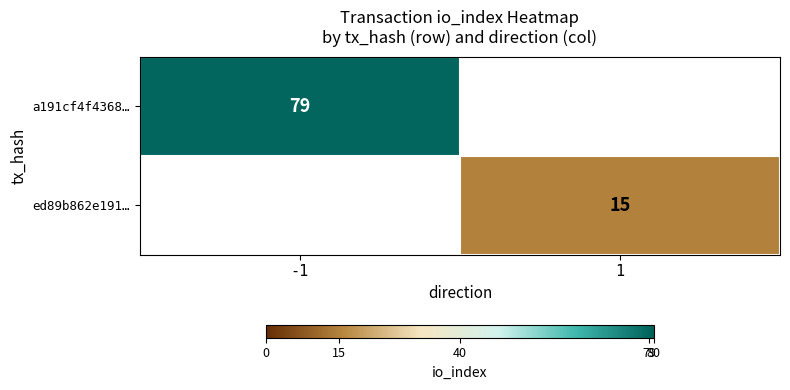

Is it true that ed89b862e191… equals 24 at 1?

False